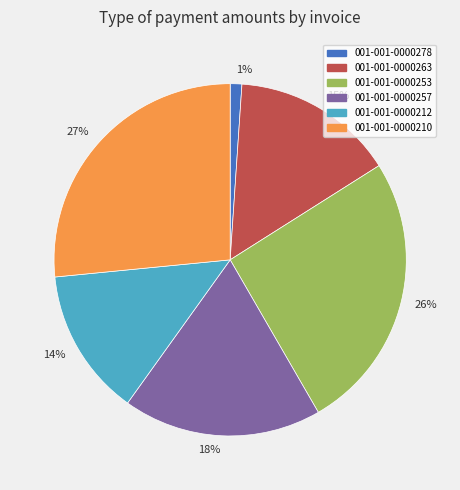

Is it true that 15% is 15% of the pie?

True